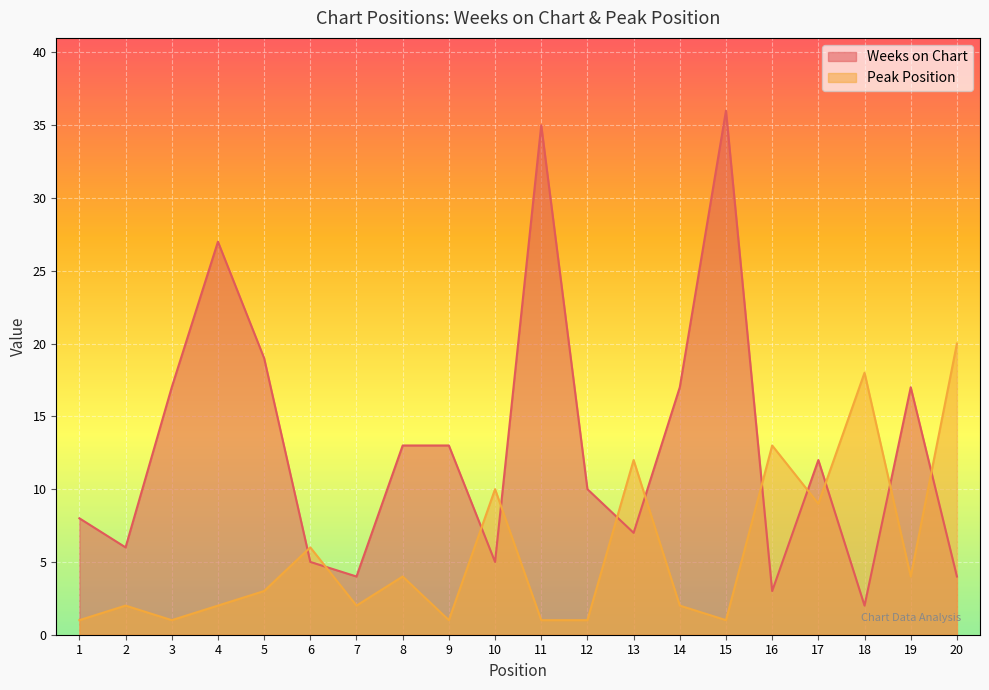

At which category is the sum across all series the highest?

15